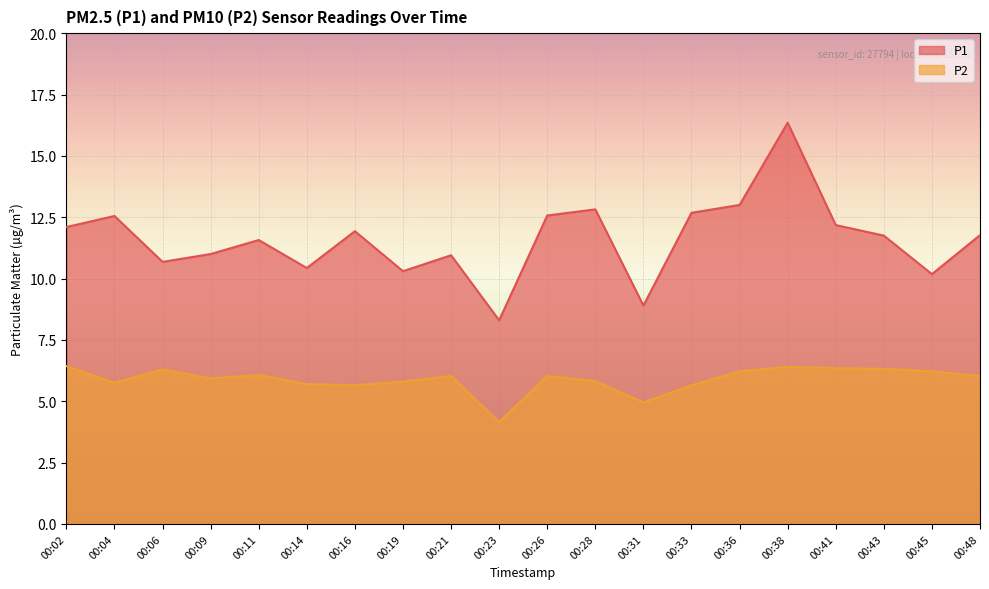

What is the difference between the maximum and minimum values in the P1 series?

8.1